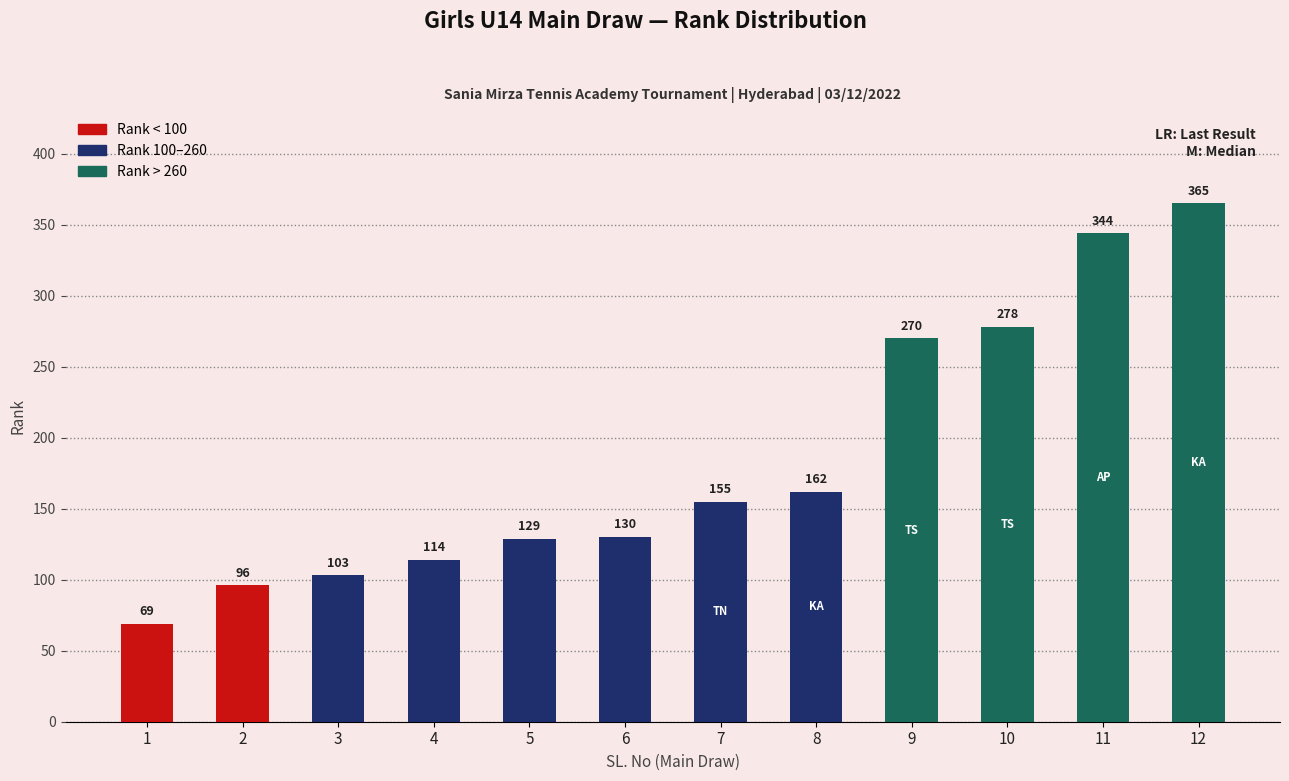

Where is the data nearest to the value 217?

9